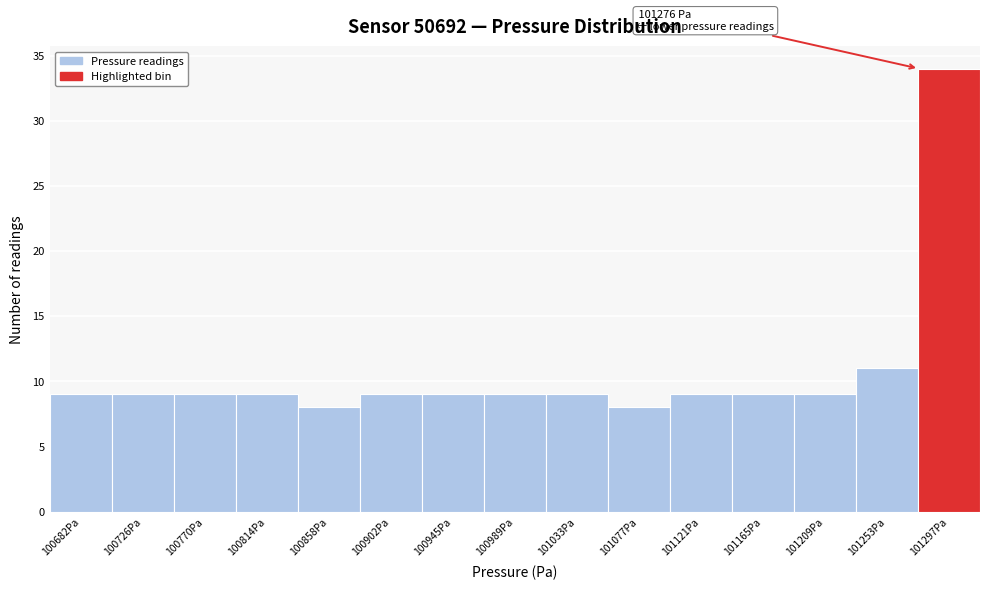

Over which range of the x-axis is the bar tallest?

101275 to 101320